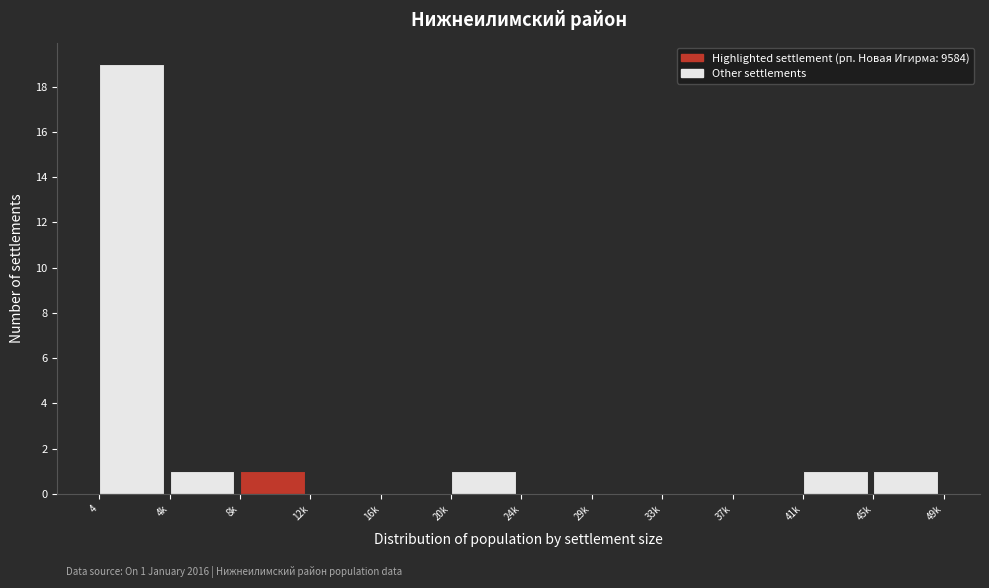

Reading right to left, transcribe all the data shown in this chart.

45k=1	41k=1	37k=0	33k=0	29k=0	24k=0	20k=1	16k=0	12k=0	8k=1	4k=1	4=19